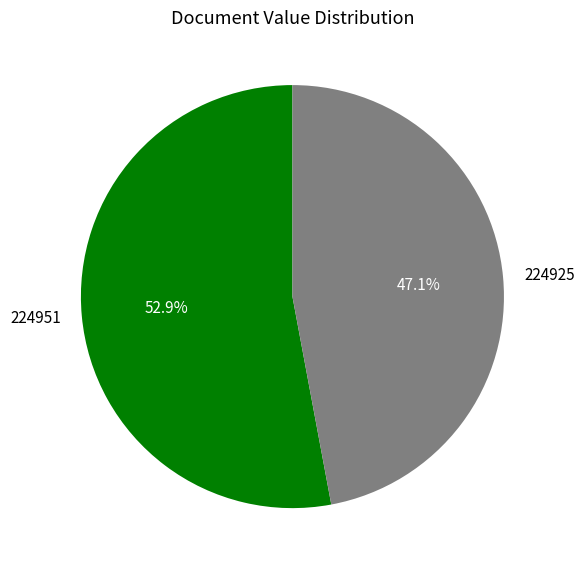

Combined, do 224925 and 224951 account for over 50%?

Yes